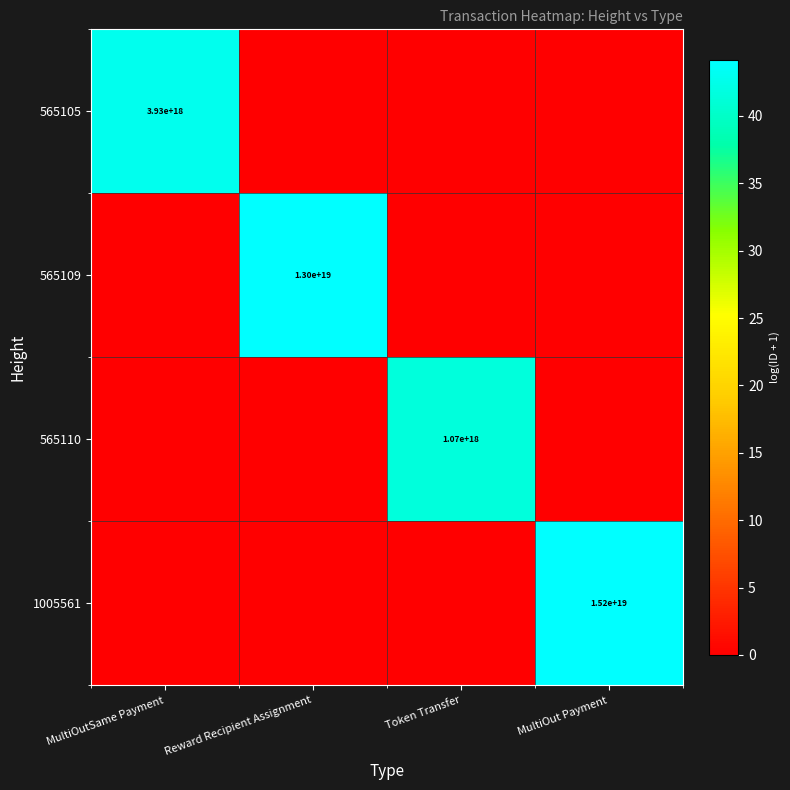

Is it true that 565109 equals 13000000000000000000 at Reward Recipient Assignment?

True